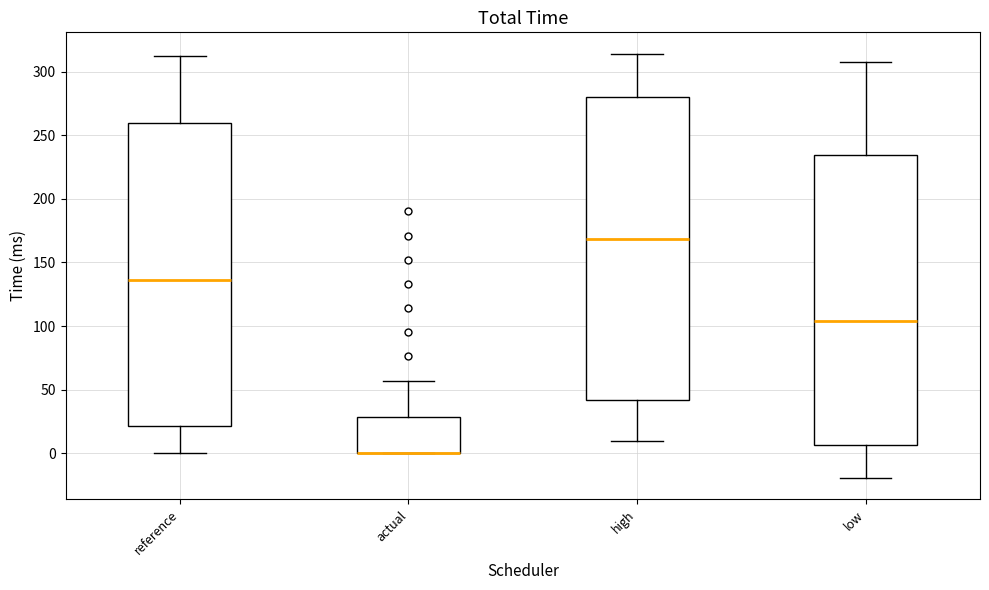

Reading left to right, transcribe this box plot: for each box, give where its median line is, the range the box spans, and where its two whiskers end, as read against the y-axis. The values are not printed on the chart, so give them approximately, as read against the axis.

reference: median 135, box 20 to 260, whiskers 0 to 310
actual: median 0 (drawn on the box's lower edge), box 0 to 30, whiskers 0 to 55
high: median 170, box 40 to 280, whiskers 10 to 315
low: median 105, box 5 to 235, whiskers -20 to 310